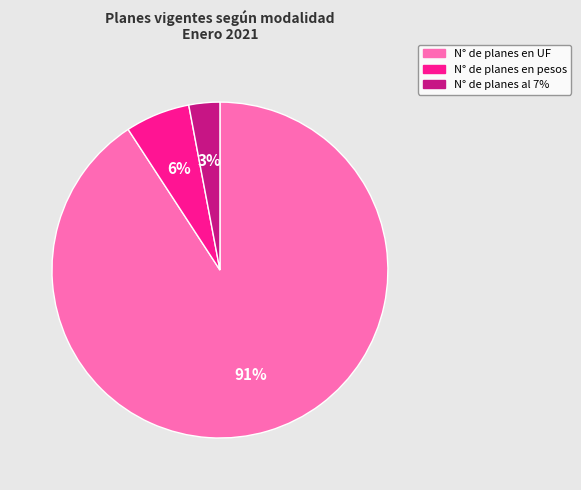

To the nearest percent, what is the average slice percentage?

33%